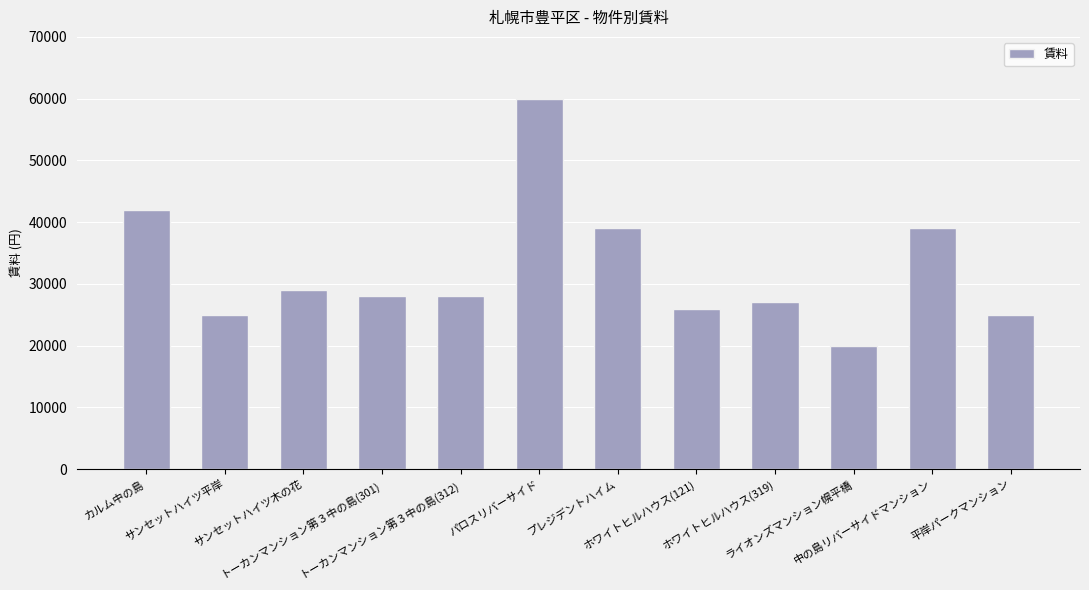

At which category does the chart reach its minimum across all series?

ライオンズマンション幌平橋